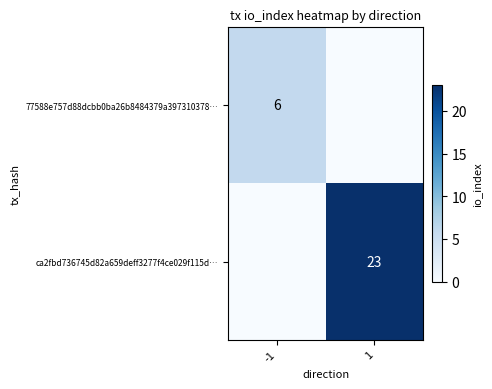

True or false: ca2fbd736745d82a659deff3277f4ce029f115d… has a value of 34 at 1.

False